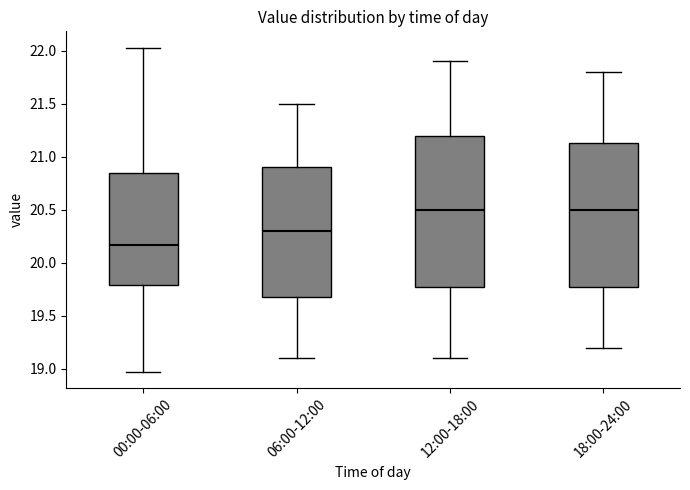

Reading left to right, read every box against the y-axis: the position of its median line, the range the box covers, and the ends of its whiskers. The values are not printed on the chart, so give them approximately, as read against the axis.

00:00-06:00: median 20.15, box 19.80 to 20.85, whiskers 18.95 to 22.05
06:00-12:00: median 20.30, box 19.70 to 20.90, whiskers 19.10 to 21.50
12:00-18:00: median 20.50, box 19.80 to 21.20, whiskers 19.10 to 21.90
18:00-24:00: median 20.50, box 19.80 to 21.15, whiskers 19.20 to 21.80